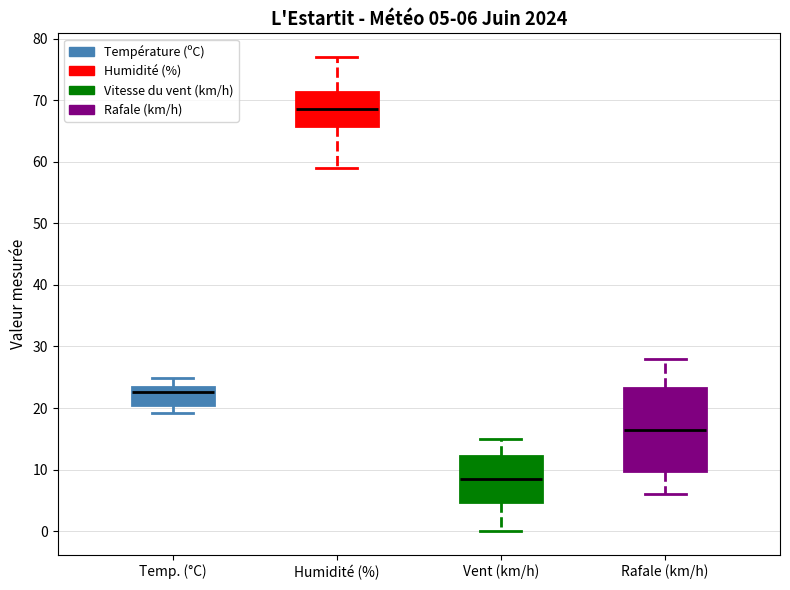

Which box has the lowest median line?

Vent (km/h)